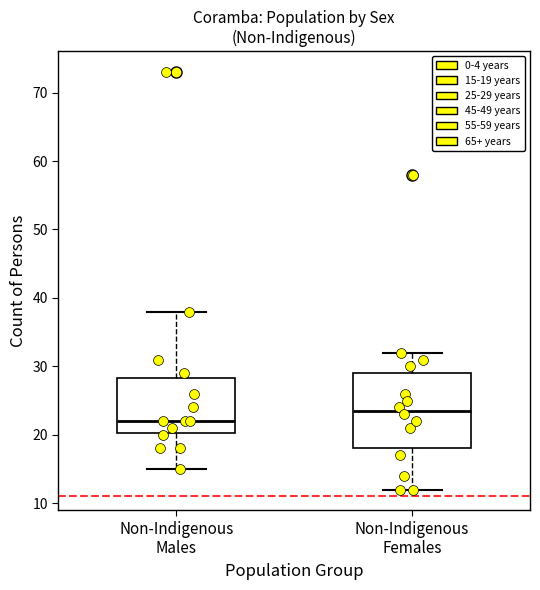

Reading left to right, transcribe this box plot: for each box, give where its median line is, the range the box spans, and where its two whiskers end, as read against the y-axis. The values are not printed on the chart, so give them approximately, as read against the axis.

Non-Indigenous Males: median 22, box 20 to 28, whiskers 15 to 38
Non-Indigenous Females: median 24, box 18 to 29, whiskers 12 to 32